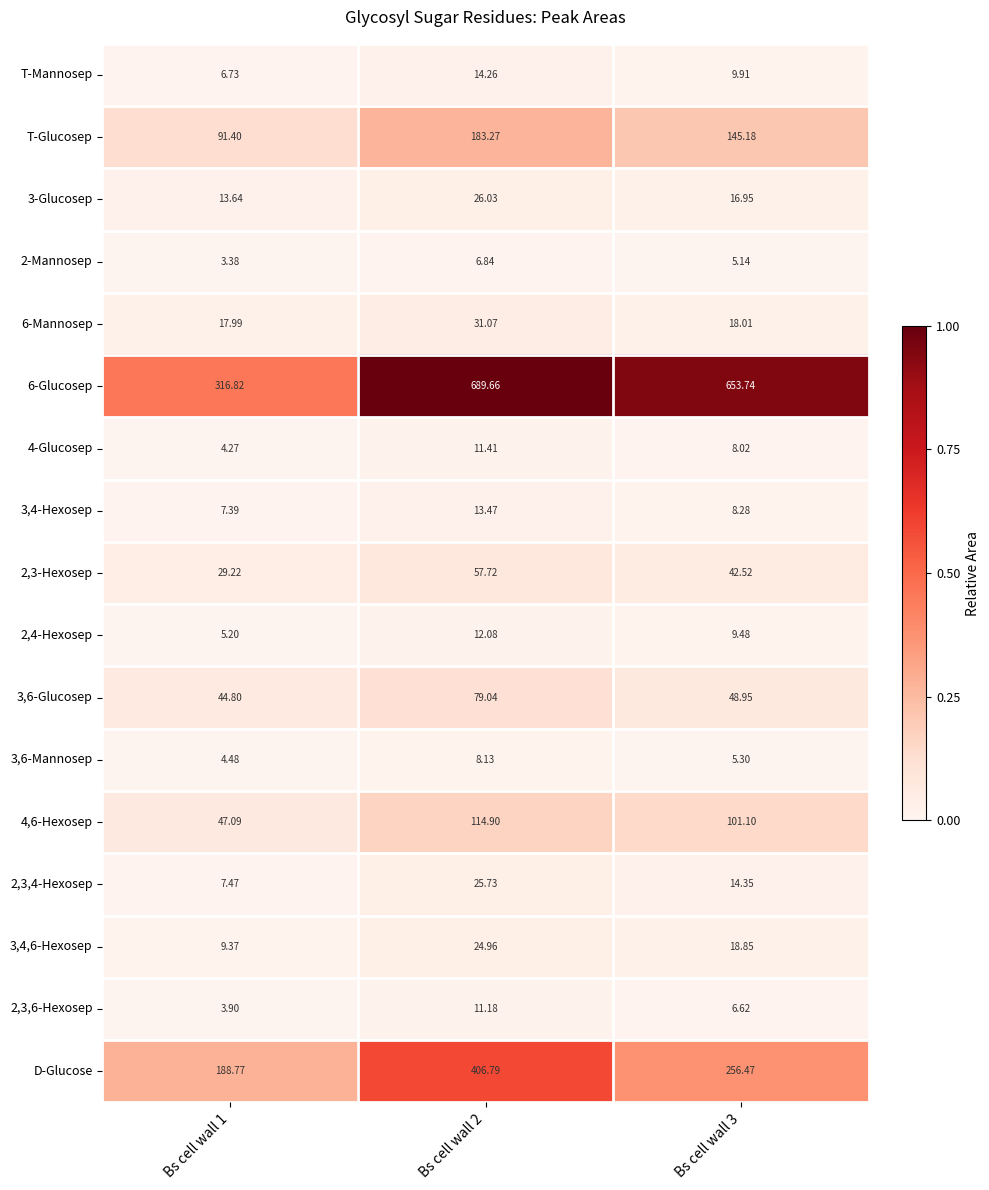

Which series changed the most between Bs cell wall 2 and Bs cell wall 3?

D-Glucose